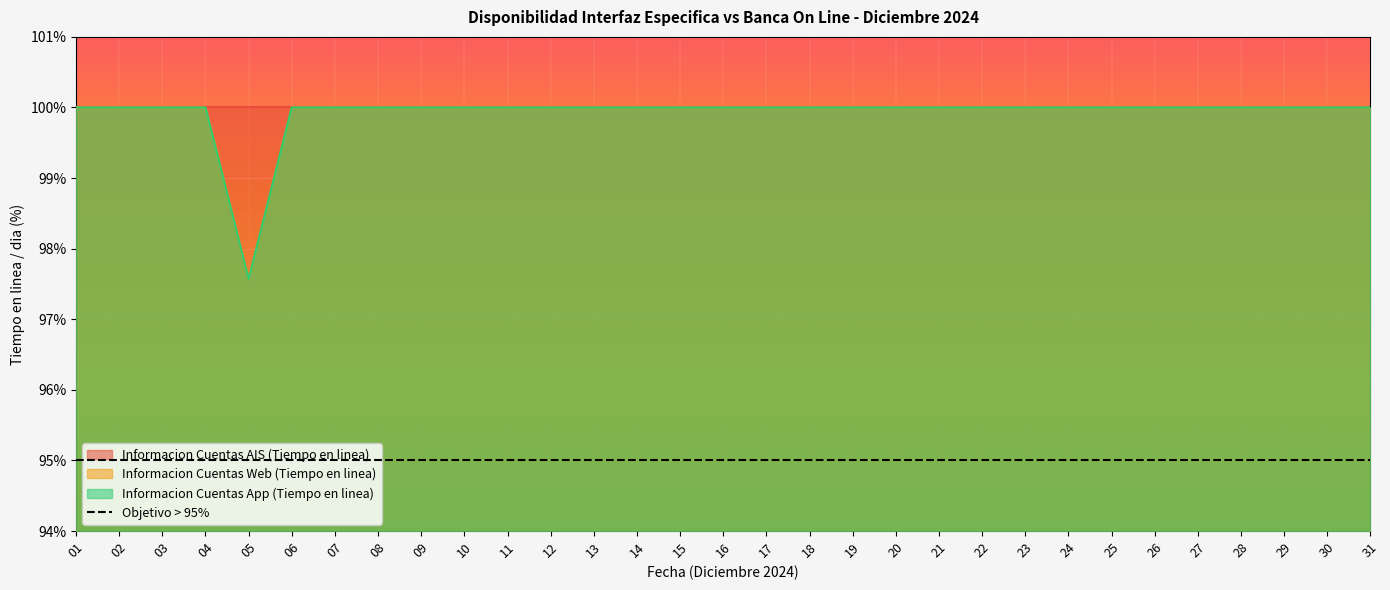

Reading left to right, extract all data points from this chart.

Informacion Cuentas Web (Tiempo en linea): 01=100.0	02=100.0	03=100.0	04=100.0	05=97.6	06=100.0	07=100.0	08=100.0	09=100.0	10=100.0	11=100.0	12=100.0	13=100.0	14=100.0	15=100.0	16=100.0	17=100.0	18=100.0	19=100.0	20=100.0	21=100.0	22=100.0	23=100.0	24=100.0	25=100.0	26=100.0	27=100.0	28=100.0	29=100.0	30=100.0	31=100.0
Informacion Cuentas App (Tiempo en linea): 01=100.0	02=100.0	03=100.0	04=100.0	05=97.6	06=100.0	07=100.0	08=100.0	09=100.0	10=100.0	11=100.0	12=100.0	13=100.0	14=100.0	15=100.0	16=100.0	17=100.0	18=100.0	19=100.0	20=100.0	21=100.0	22=100.0	23=100.0	24=100.0	25=100.0	26=100.0	27=100.0	28=100.0	29=100.0	30=100.0	31=100.0